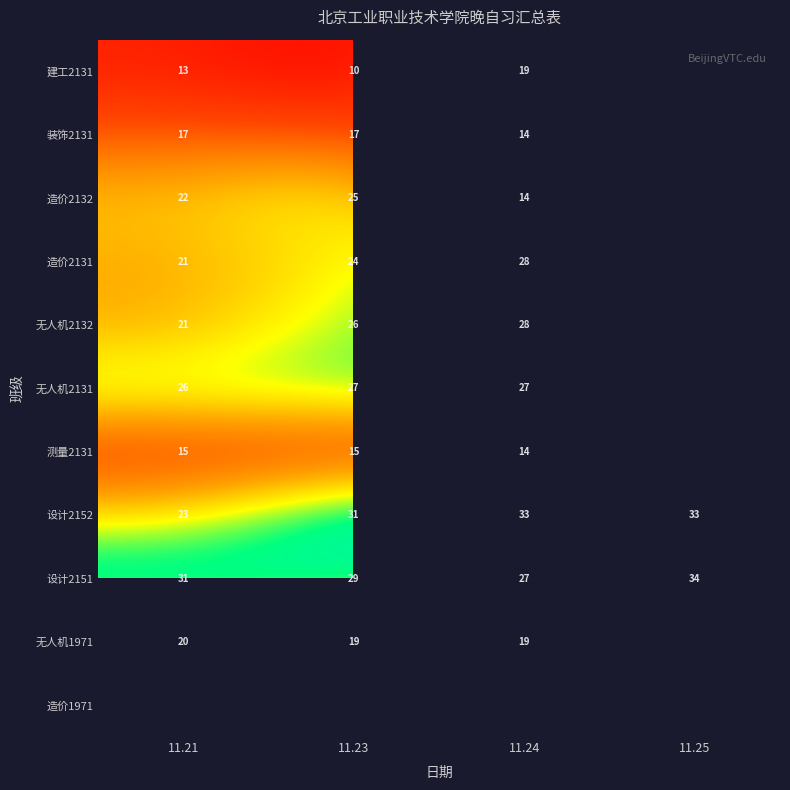

Is it true that 无人机1971 equals 20 at 11.21?

True